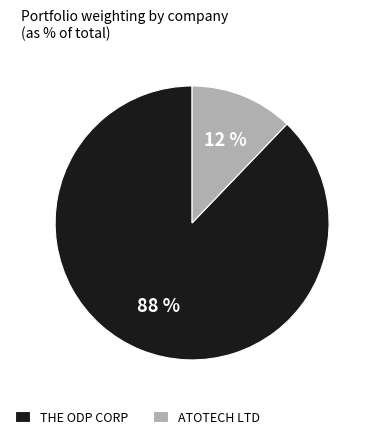

Which slice represents more than half of the pie?

THE ODP CORP